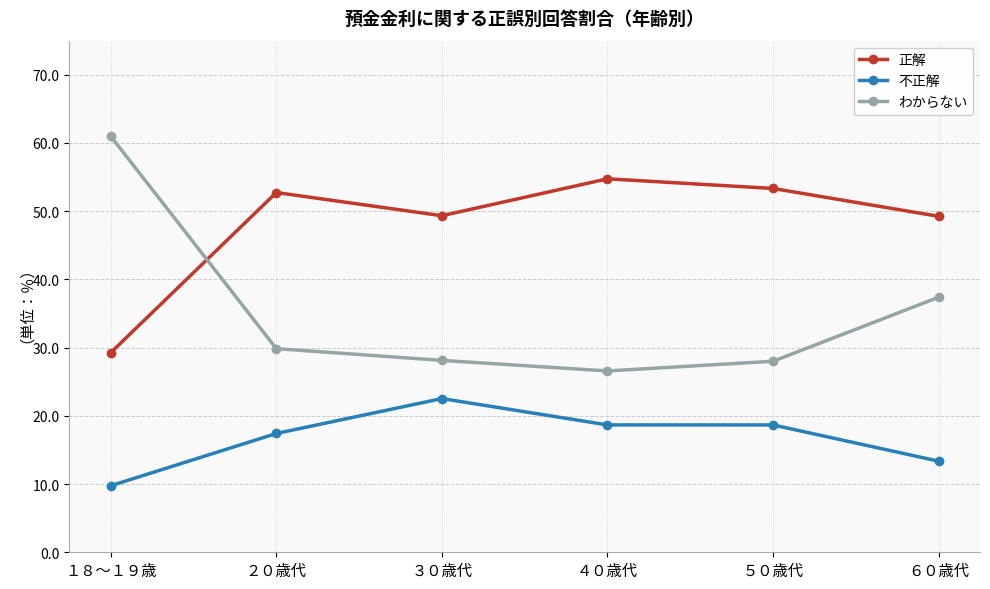

What is the difference between the maximum and minimum values in the 不正解 series?

12.8